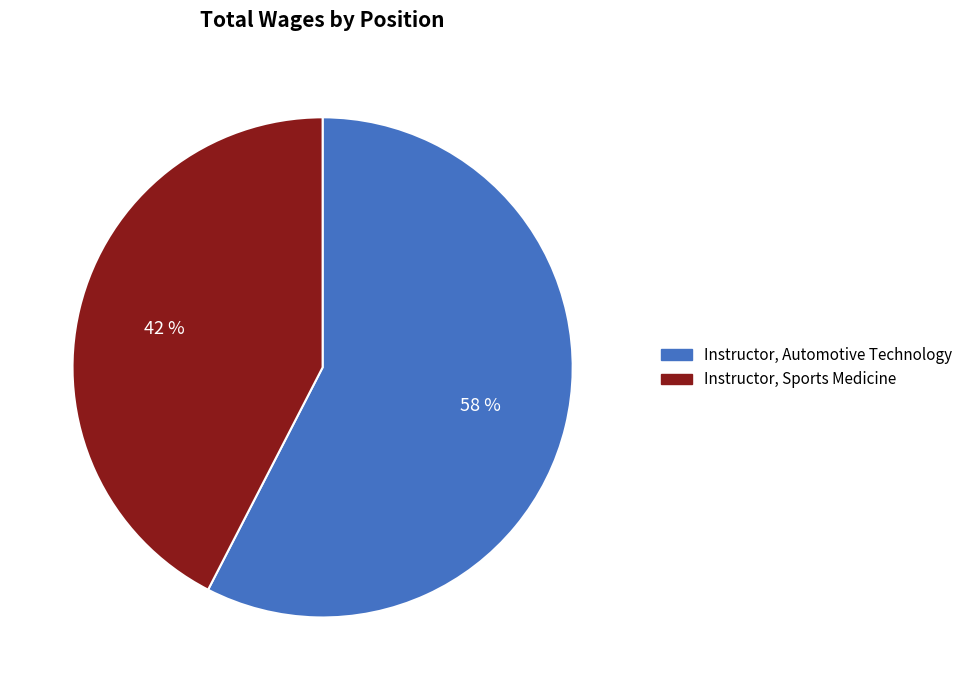

Which category has the smallest portion of the pie?

Instructor, Sports Medicine